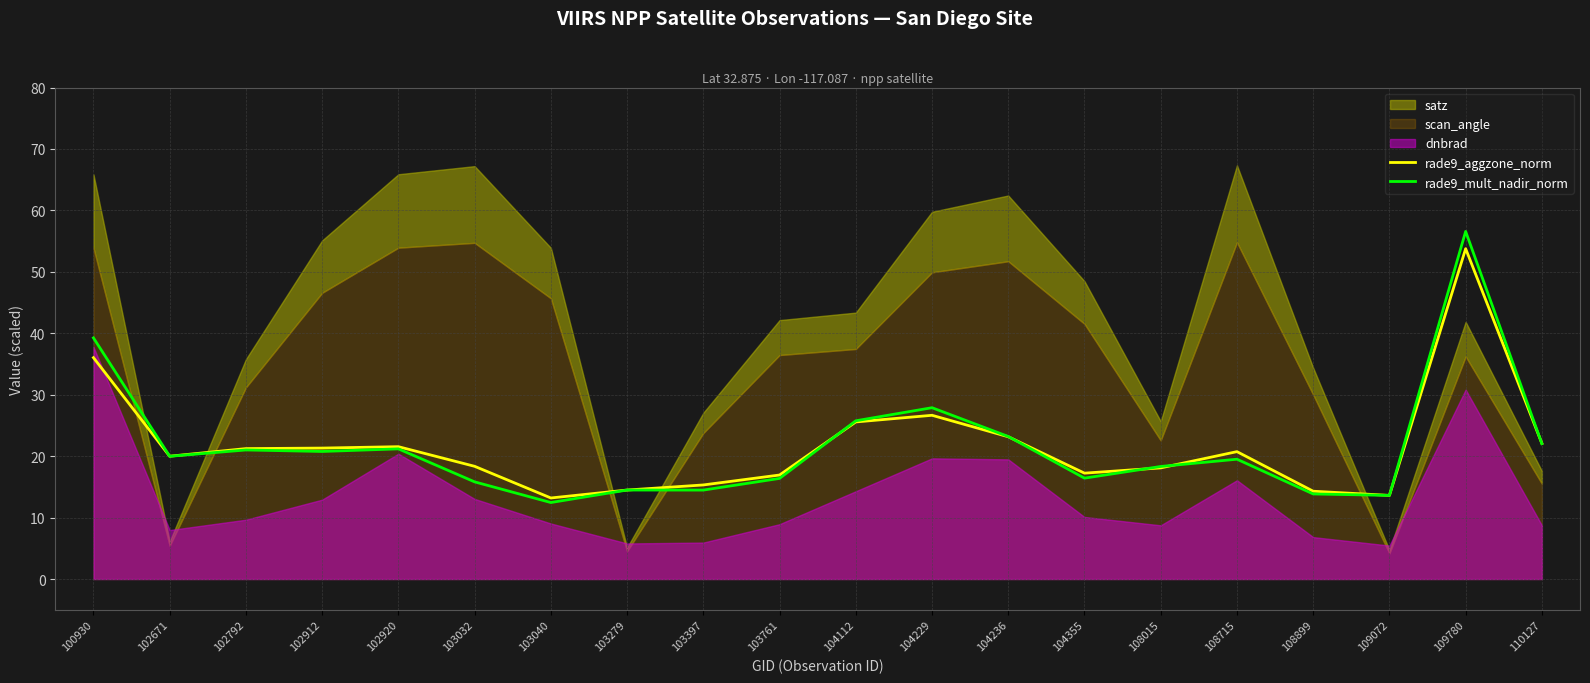

In rade9_mult_nadir_norm, how many points are lower than both neighbors (excluding endpoints)?

6